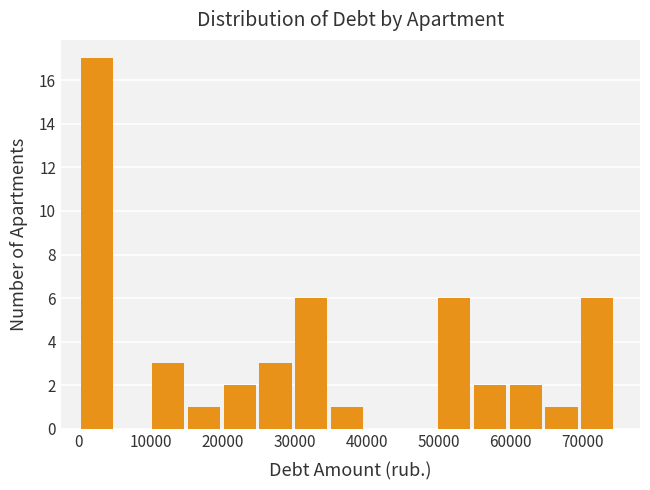

Reading left to right, list every bar in this chart as the range it spans on the x-axis followed by its height. Neither the bar edges nor the heights are printed on the chart, so give them approximately, as read against the axes.

0 to 5000: 17
5000 to 10000: 0
10000 to 15000: 3
15000 to 20000: 1
20000 to 25000: 2
25000 to 30000: 3
30000 to 35000: 6
35000 to 40000: 1
40000 to 45000: 0
45000 to 50000: 0
50000 to 55000: 6
55000 to 60000: 2
60000 to 65000: 2
65000 to 70000: 1
70000 to 75000: 6